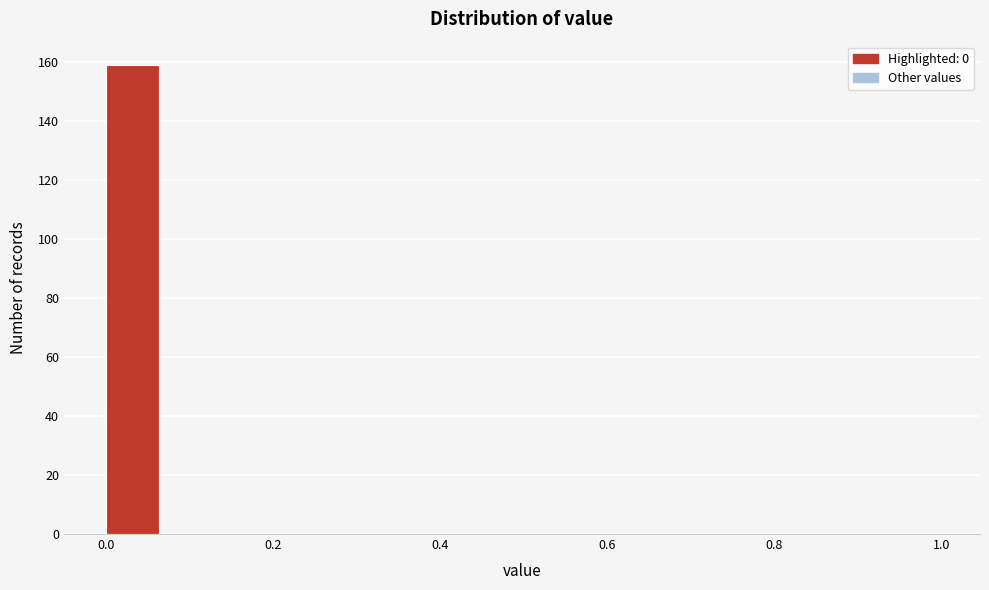

Read against the x-axis, roughly where is the centre of the tallest bar?

0.04